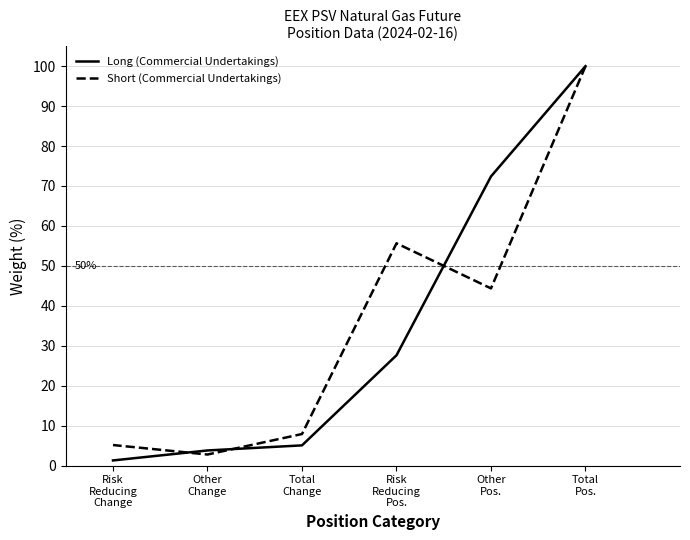

How many lines are shown in the chart?

2